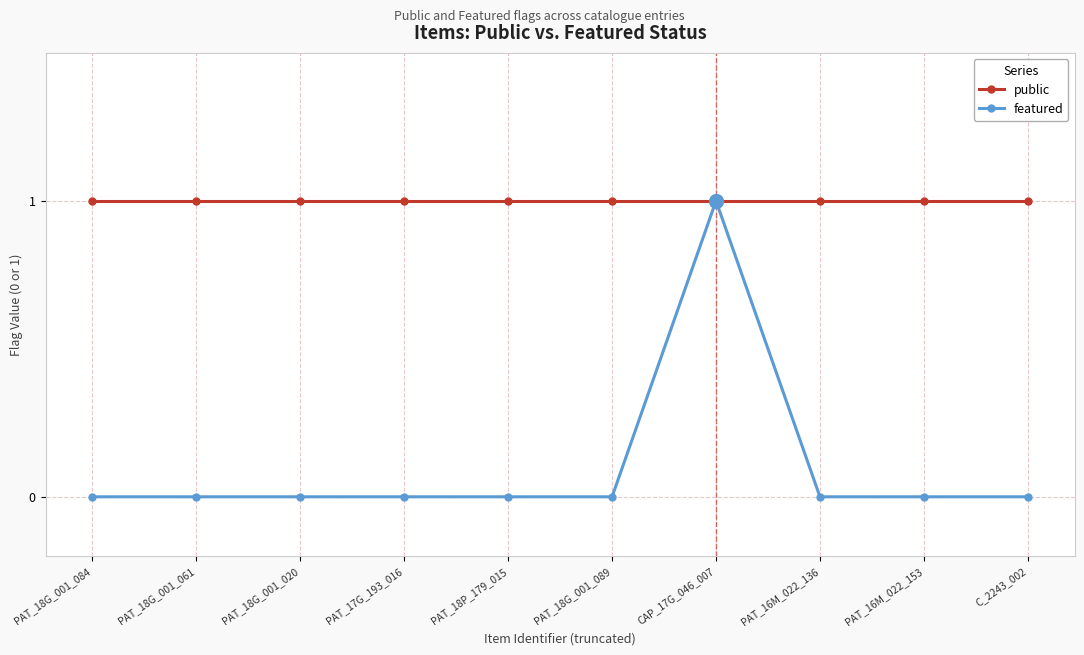

The featured series shows 0 at PAT_16M_022_136. True or false?

True